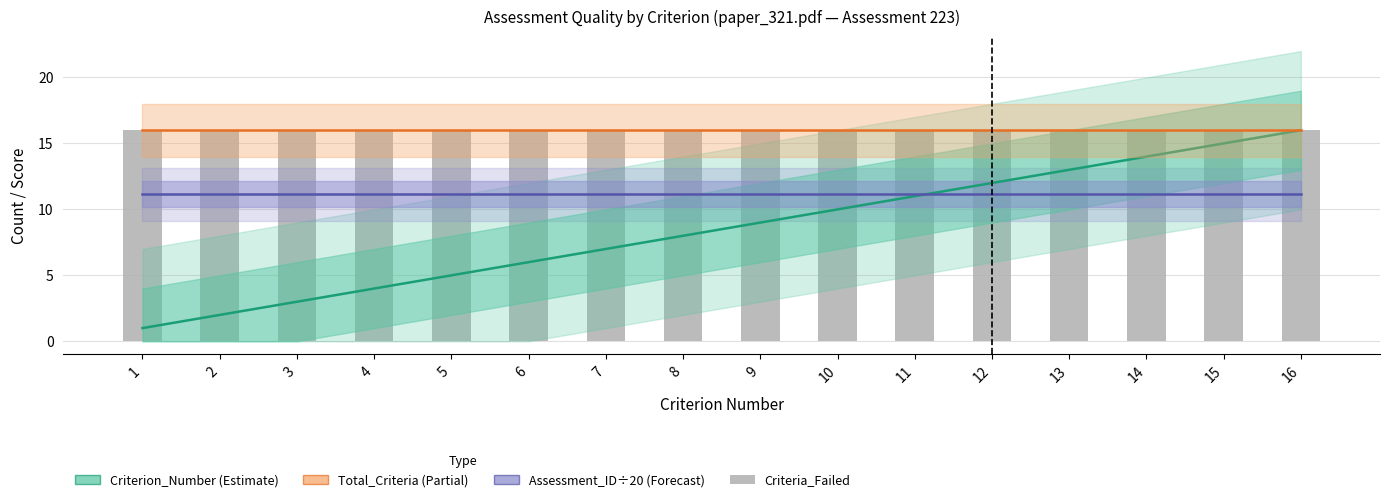

At 11, list the series in order from smallest to largest.

Criterion_Number, Assessment_ID (÷20), Total_Criteria, Criteria_Failed